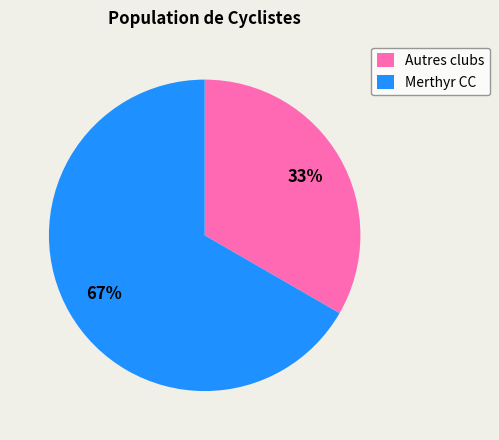

How many segments does this pie chart have?

2